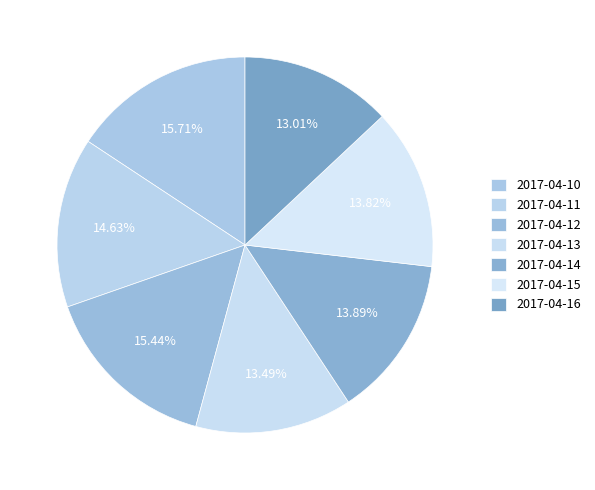

What percentage is the 2017-04-16 slice, to the nearest percent?

13%